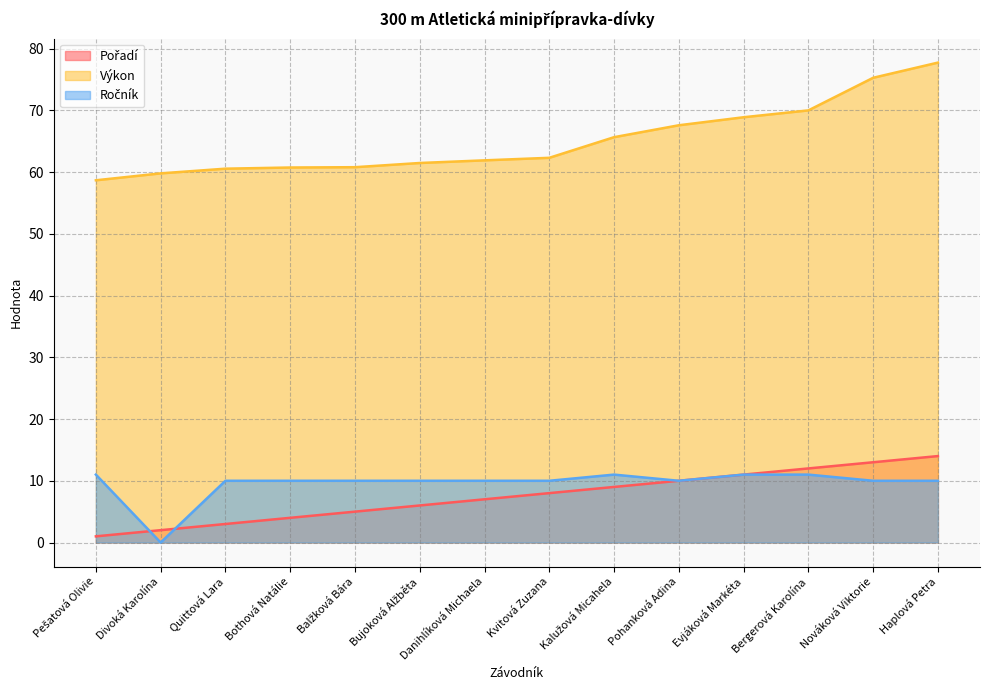

At which label does Pořadí first exceed 8?

Kalužová Micahela